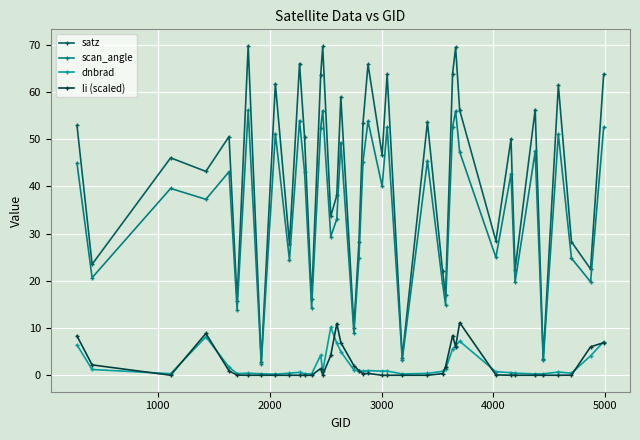

What is the highest value of the satz series?

69.8